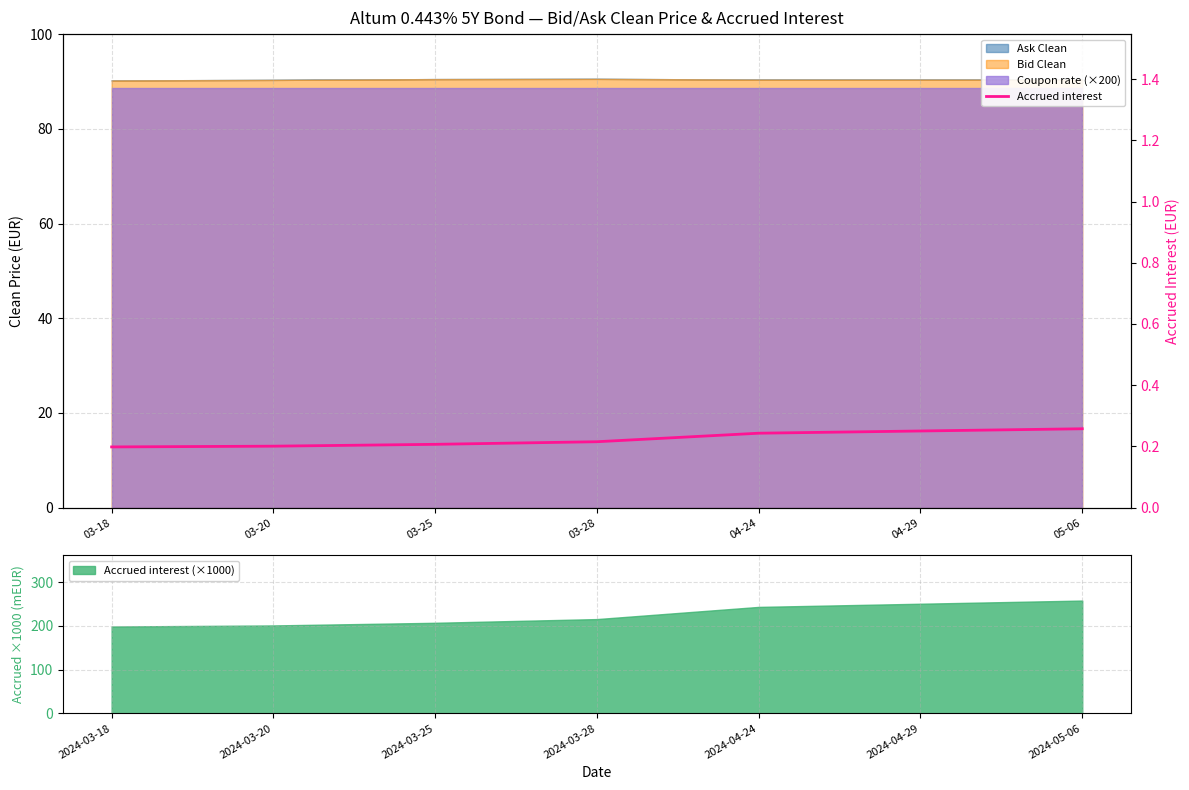

What is the highest value of the Accrued interest (×1000) series?

257.8